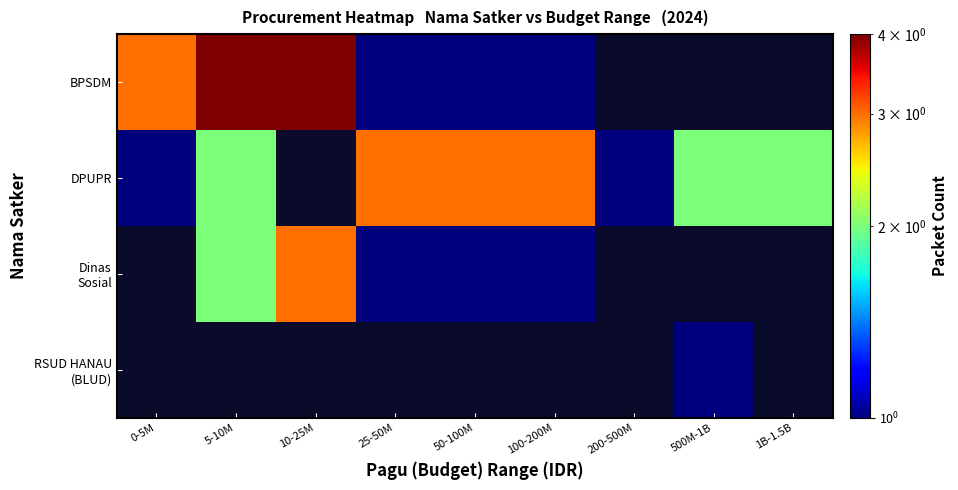

Between 25-50M and 1B-1.5B, which series saw the biggest shift?

DPUPR